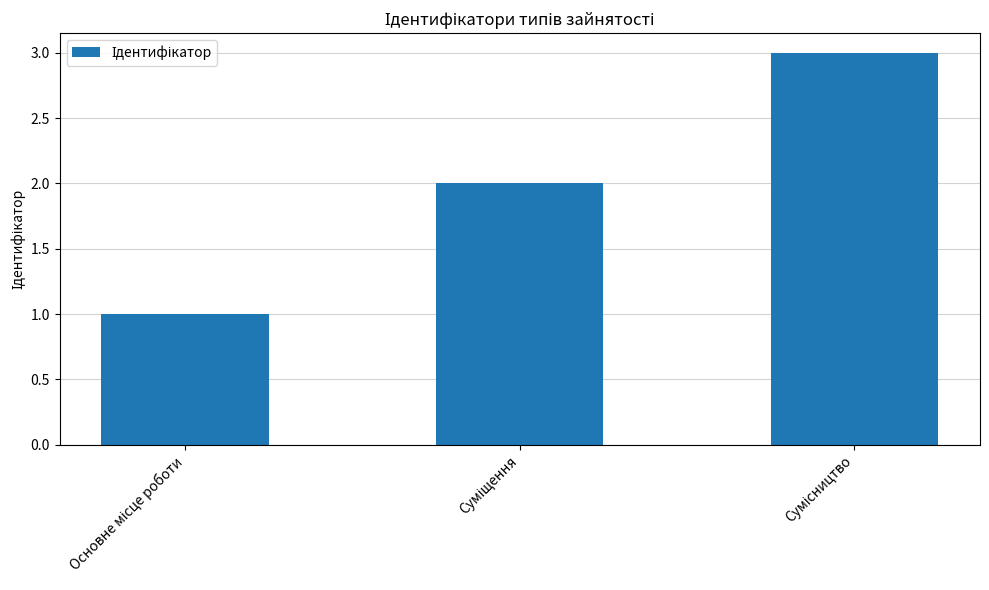

What is the greatest value displayed?

3